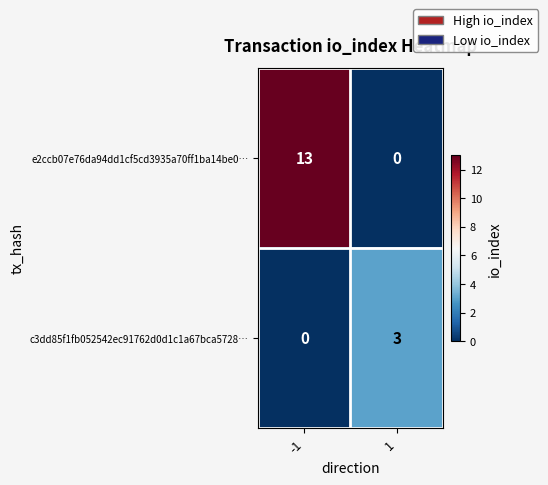

How many data points does each series have?

2